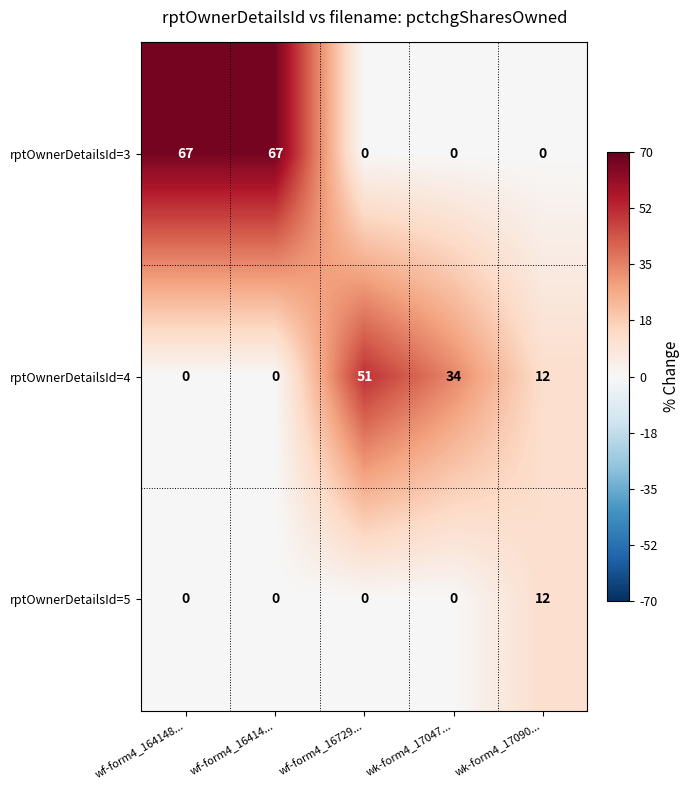

List the series in order of their overall mean, lowest first.

rptOwnerDetailsId=5, rptOwnerDetailsId=4, rptOwnerDetailsId=3